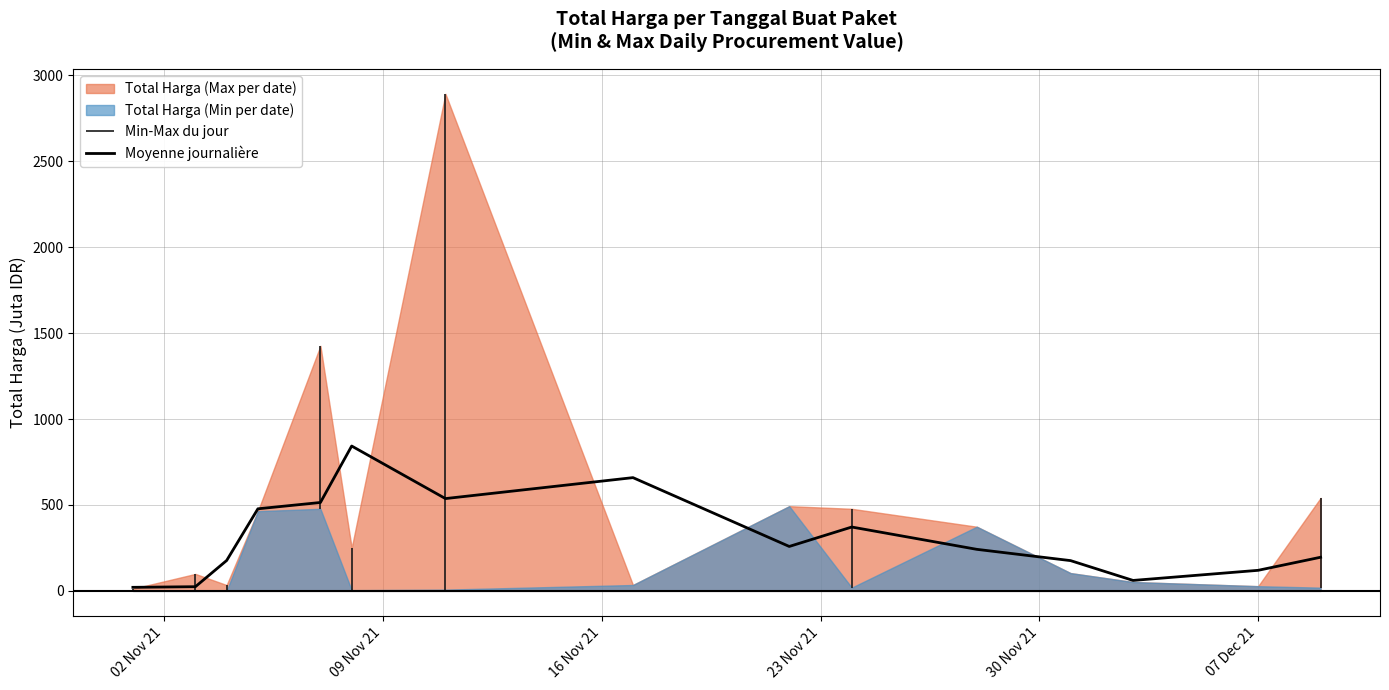

Reading left to right, list all the values displayed in this chart.

20.7	24.4	176.9	477.7	514.4	842.9	537.1	659.0	258.6	371.6	241.8	176.2	60.9	119.7	195.8